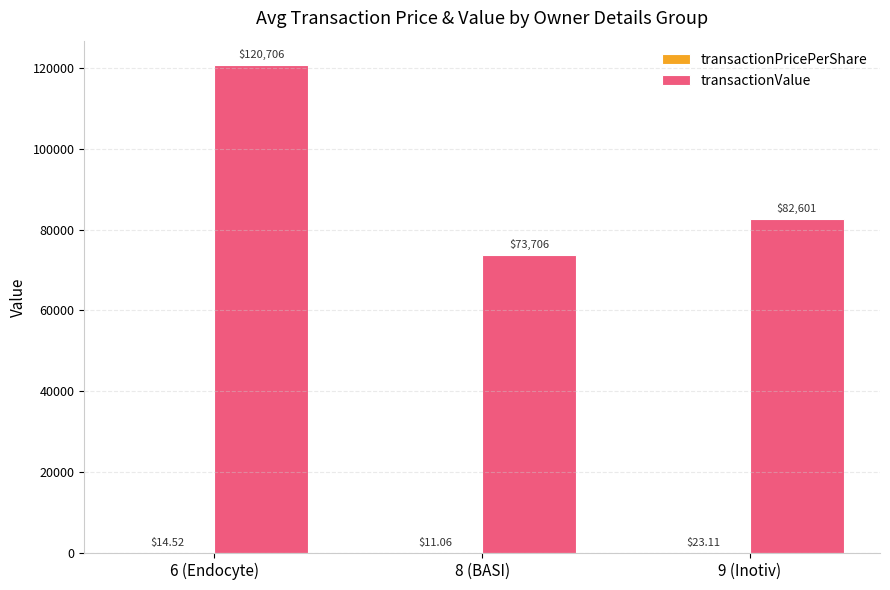

What is the highest value of the transactionValue series?

120705.8